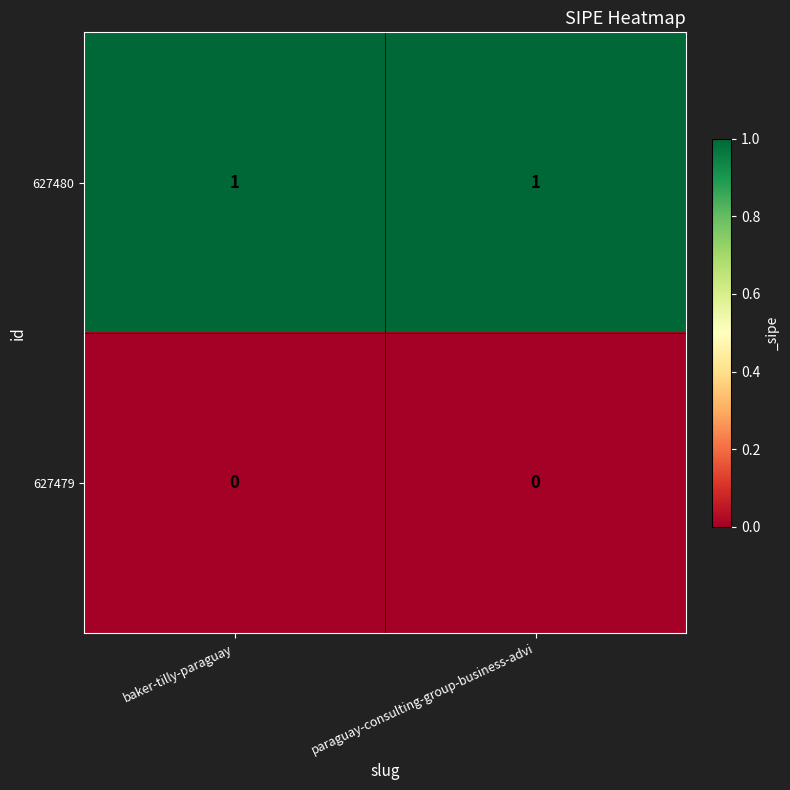

Rank the series by their average value, from lowest to highest.

627479, 627480